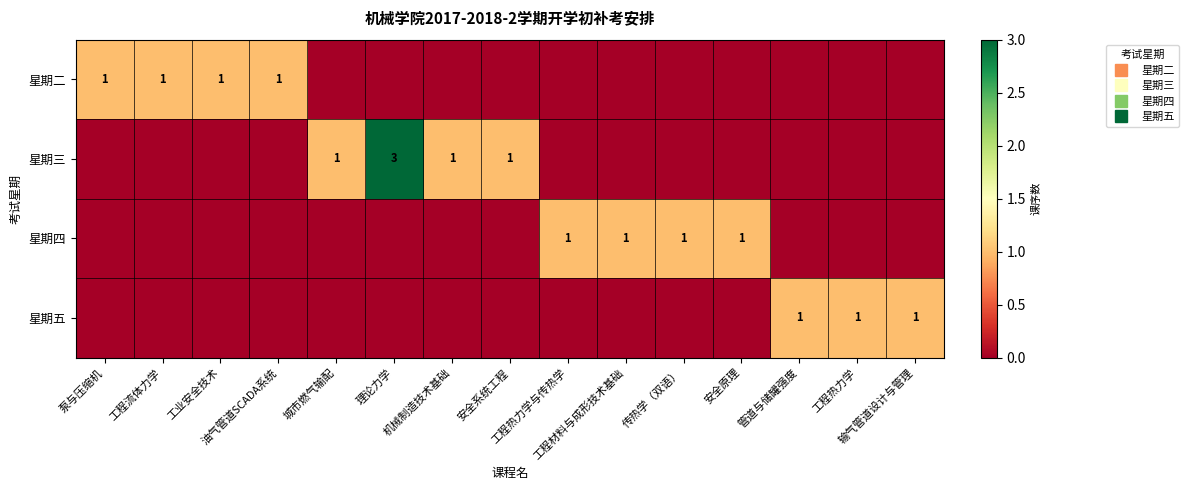

Count the number of categories in the chart.

15